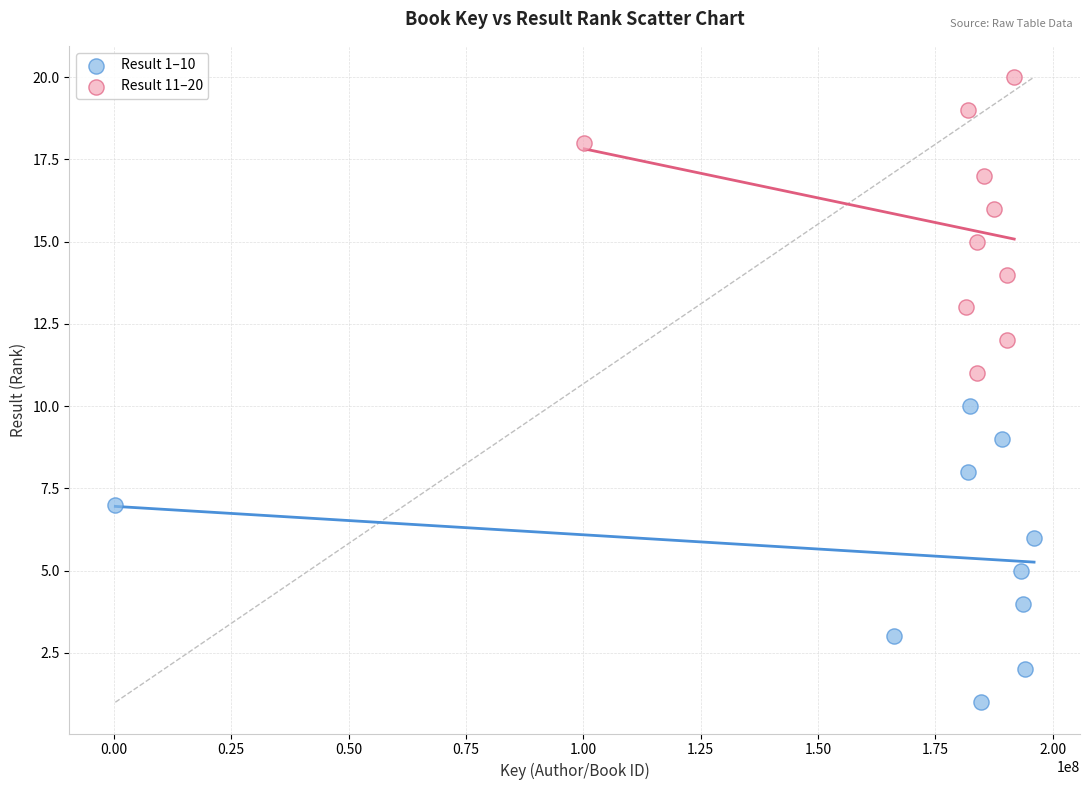

What are all the series names shown in the legend?

Result 1–10, Result 11–20